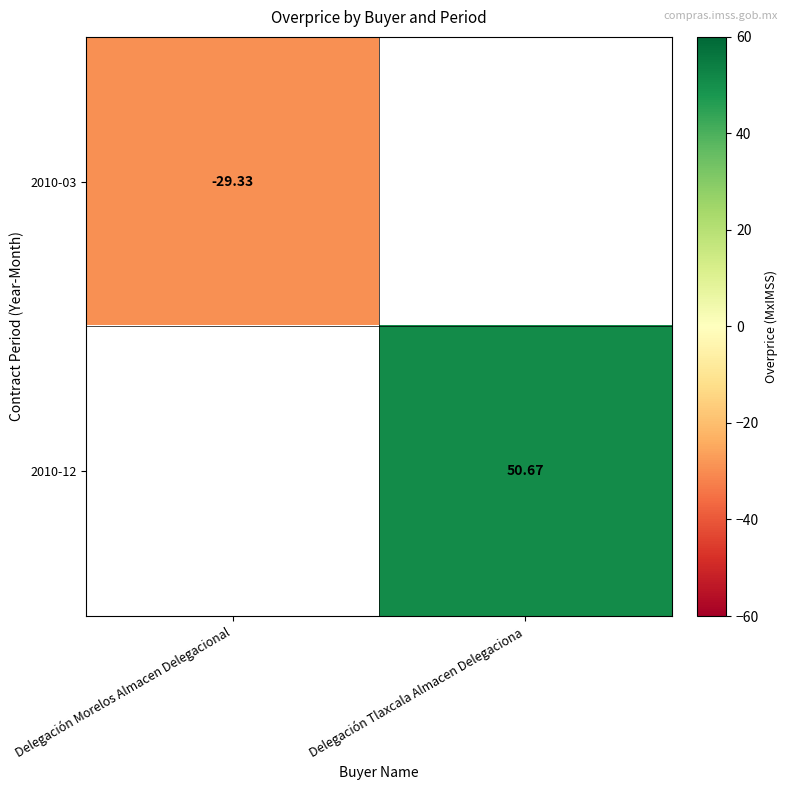

The 2010-12 series shows 26.2 at Delegación Tlaxcala Almacen Delegaciona. True or false?

False